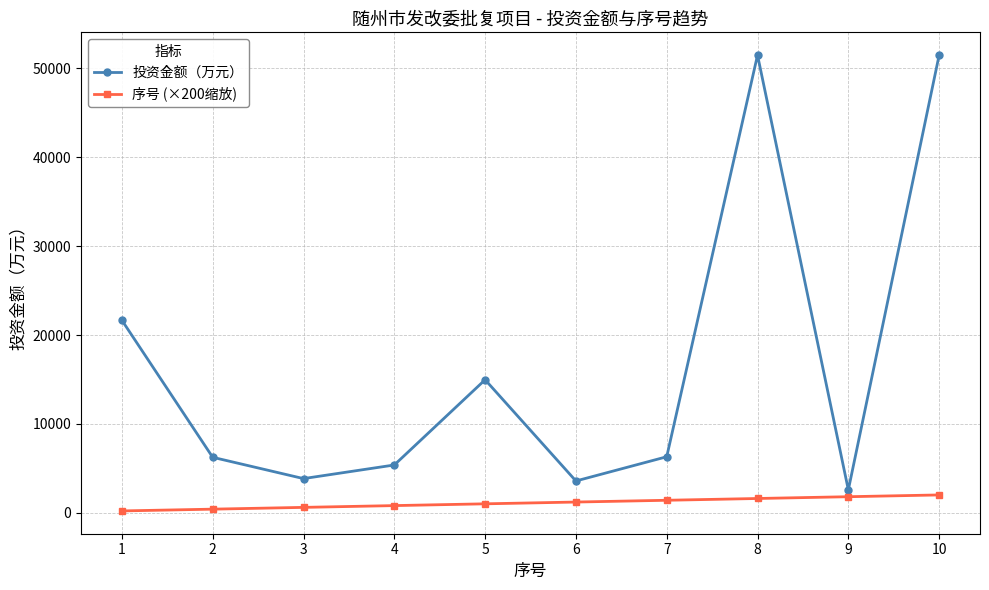

What is the lowest value of the 投资金额（万元） series?

2571.0